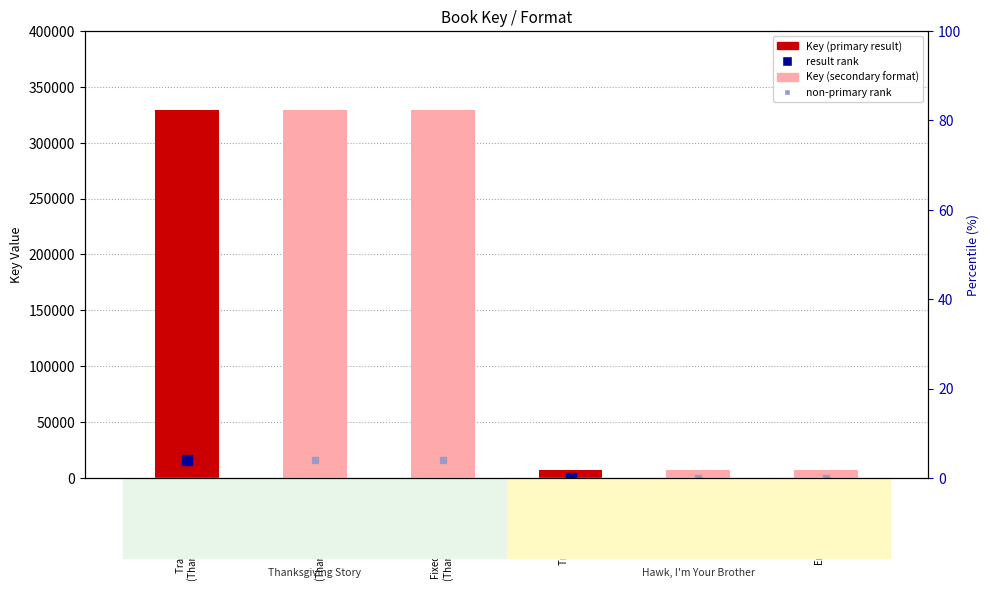

Which has a higher value, Trade Paperback
(Thanksgiving Story) or Fixed Layout eBook
(Thanksgiving Story)?

Trade Paperback
(Thanksgiving Story)